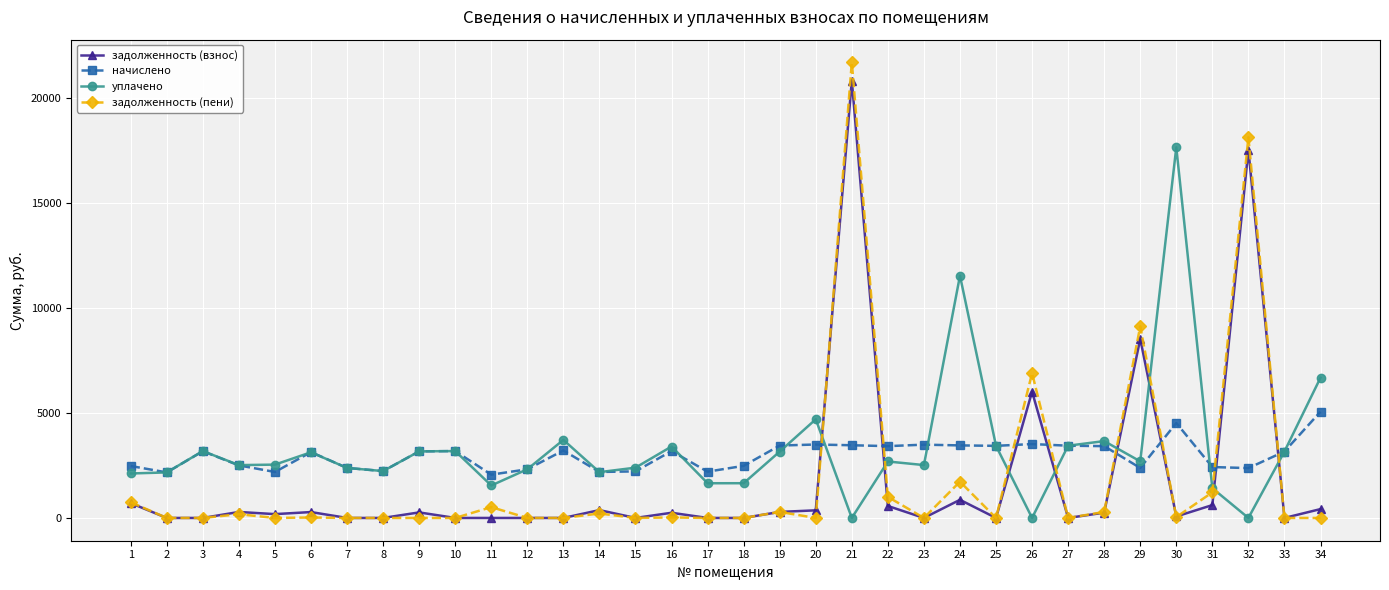

Between 16 and 30, which series saw the biggest shift?

уплачено